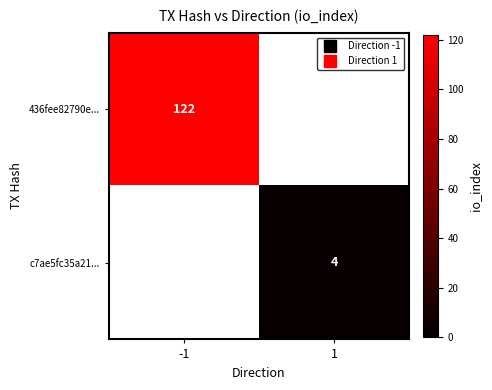

How many series are shown in this chart?

2